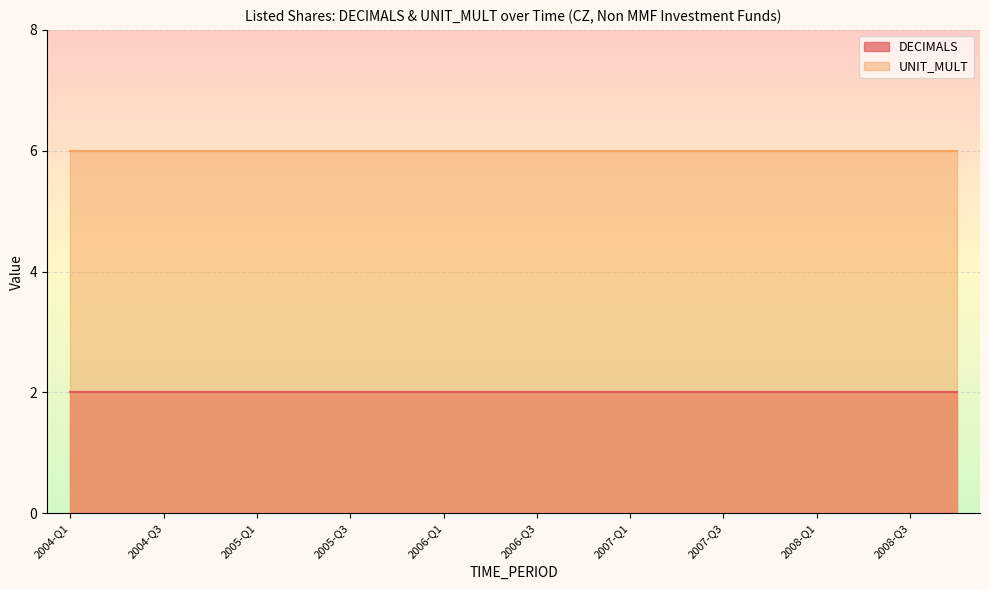

How many lines are shown in the chart?

2